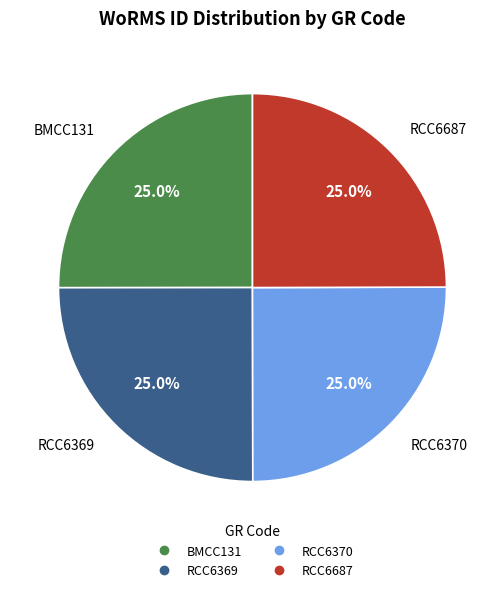

Is it true that RCC6369 is 13% of the pie?

False